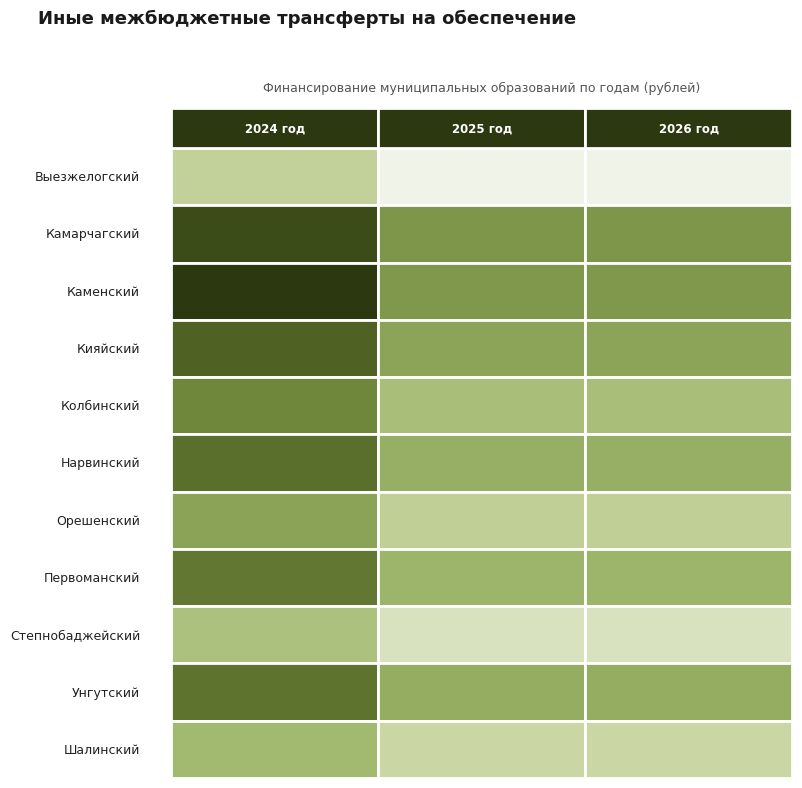

Which series has the largest total across all categories?

Каменский